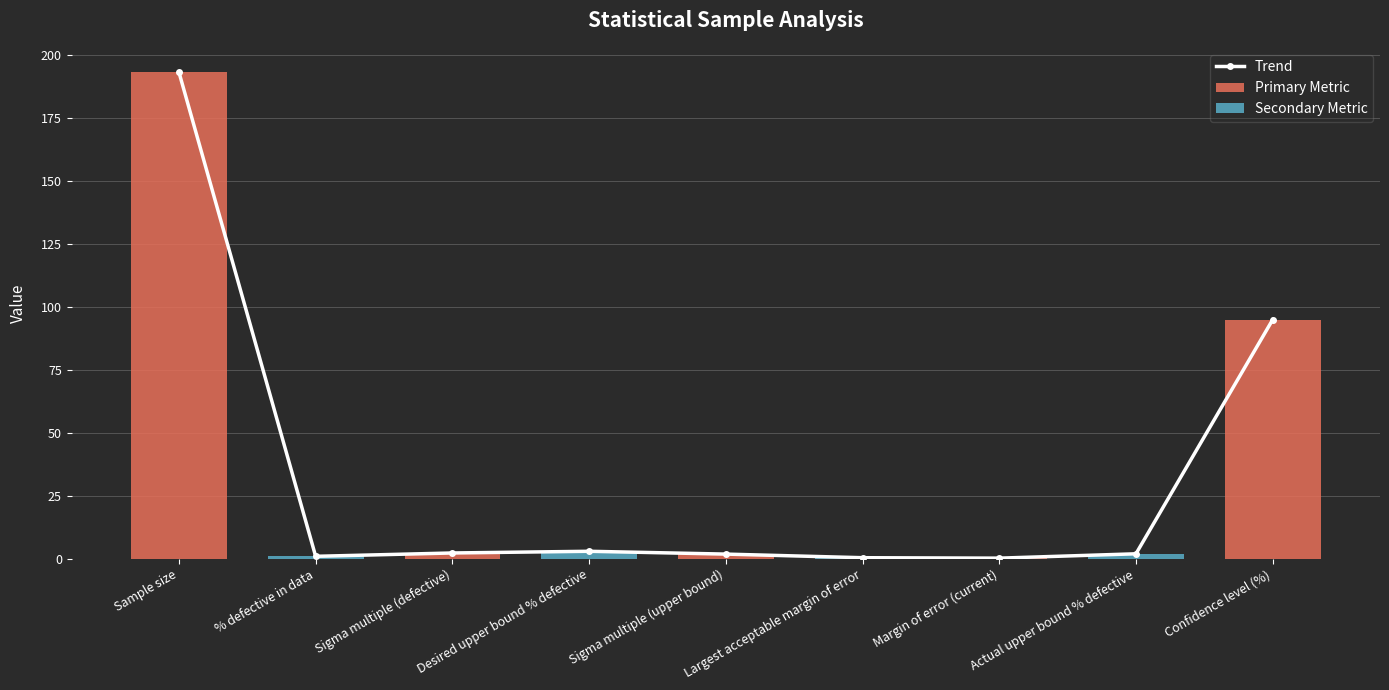

The value of Primary Metric at Largest acceptable margin of error is -122.4. True or false?

False